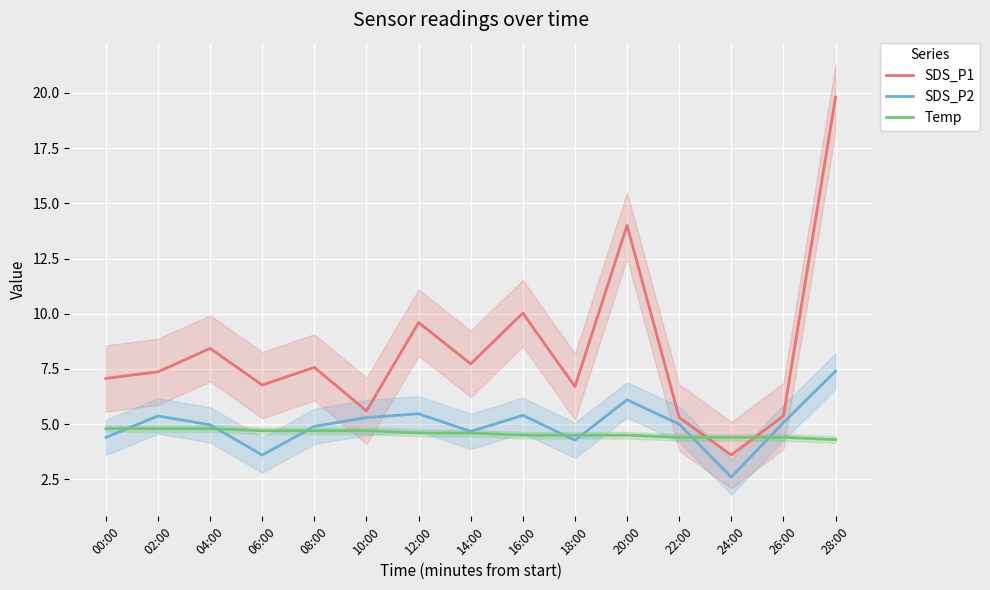

True or false: SDS_P1 has a value of 12.5 at 02:00.

False